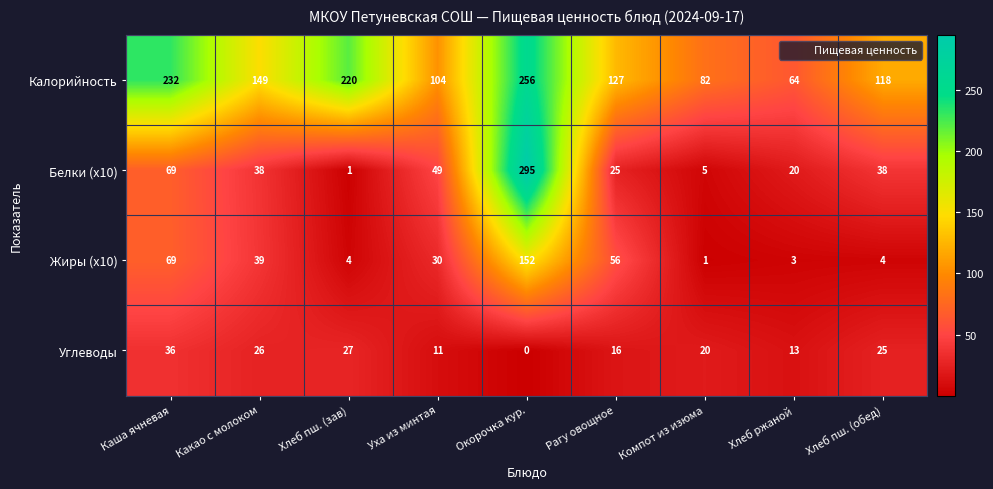

Rank the series at Хлеб пш. (обед) from lowest to highest value.

Жиры (x10), Углеводы, Белки (x10), Калорийность